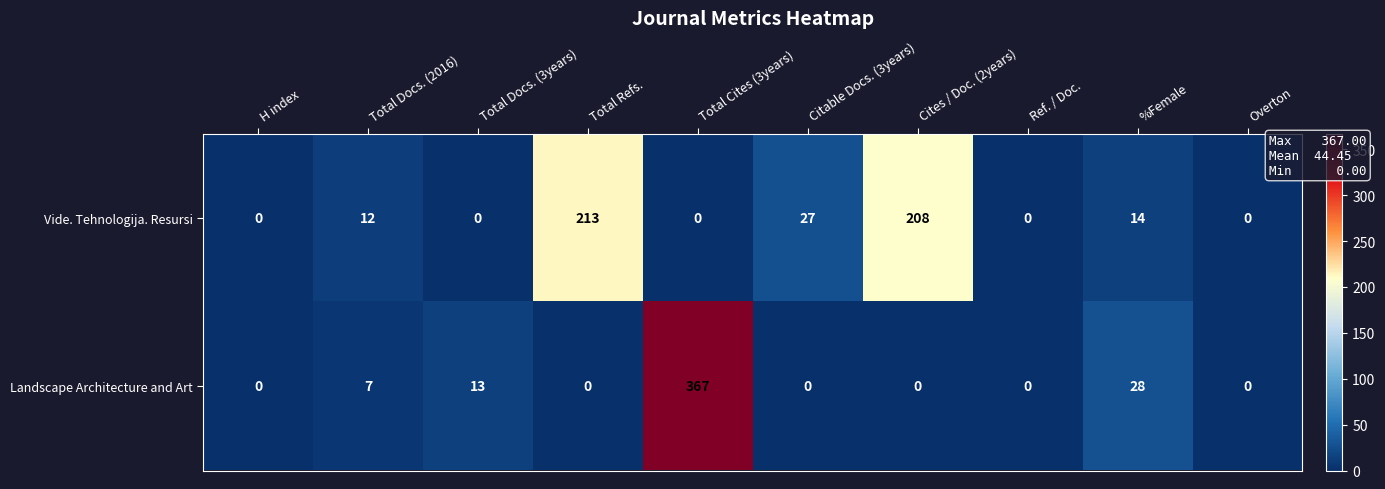

The value of Vide. Tehnologija. Resursi at Total Cites (3years) is 120. True or false?

False